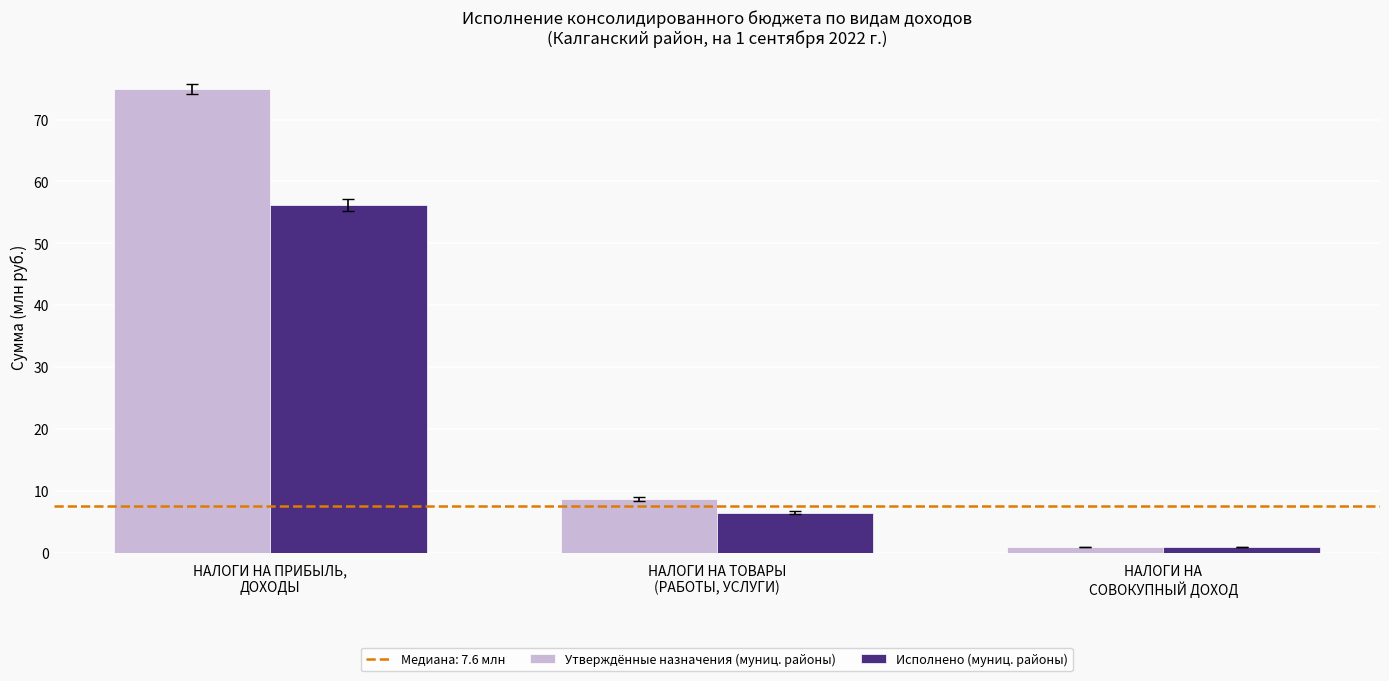

Which series has the largest total across all categories?

Утверждённые назначения (муниц. районы)